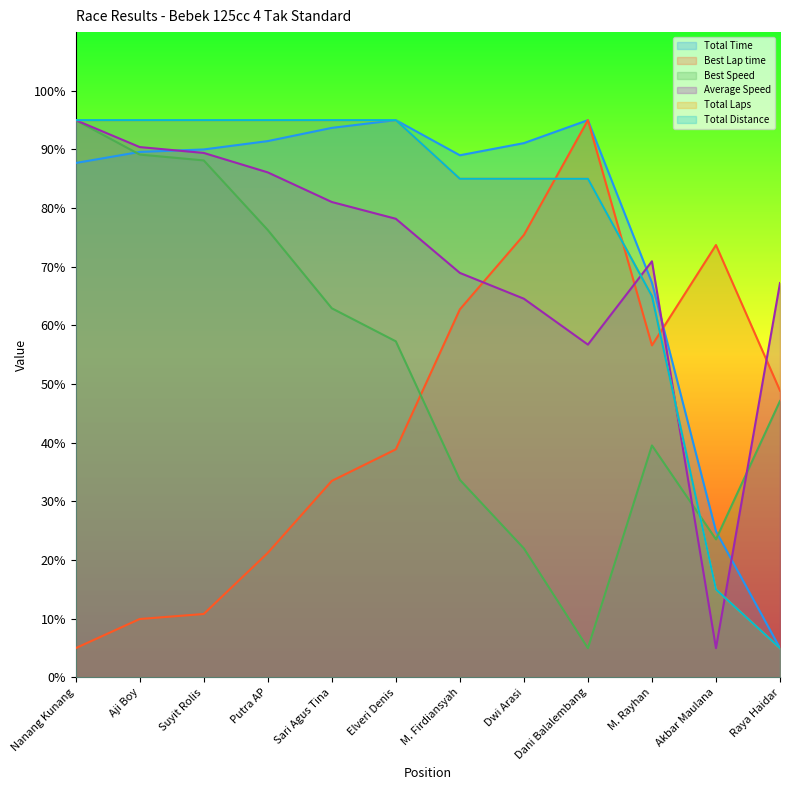

Reading left to right, transcribe all the data shown in this chart.

Total Time: Nanang Kunang=87.7	Aji Boy=89.6	Suyit Rolis=90.0	Putra AP=91.4	Sari Agus Tina=93.7	Elveri Denis=95.0	M. Firdiansyah=89.0	Dwi Arasi=91.1	Dani Balalembang=95.0	M. Rayhan=67.3	Akbar Maulana=24.9	Raya Haidar=5.0
Best Lap time: Nanang Kunang=5.0	Aji Boy=10.0	Suyit Rolis=10.8	Putra AP=21.2	Sari Agus Tina=33.5	Elveri Denis=38.9	M. Firdiansyah=62.7	Dwi Arasi=75.4	Dani Balalembang=95.0	M. Rayhan=56.6	Akbar Maulana=73.7	Raya Haidar=48.9
Best Speed: Nanang Kunang=95.0	Aji Boy=89.1	Suyit Rolis=88.1	Putra AP=76.3	Sari Agus Tina=62.9	Elveri Denis=57.3	M. Firdiansyah=33.7	Dwi Arasi=22.0	Dani Balalembang=5.0	M. Rayhan=39.6	Akbar Maulana=23.5	Raya Haidar=47.1
Average Speed: Nanang Kunang=95.0	Aji Boy=90.4	Suyit Rolis=89.4	Putra AP=86.1	Sari Agus Tina=81.0	Elveri Denis=78.2	M. Firdiansyah=69.0	Dwi Arasi=64.6	Dani Balalembang=56.7	M. Rayhan=70.9	Akbar Maulana=5.0	Raya Haidar=67.2
Total Laps: Nanang Kunang=95.0	Aji Boy=95.0	Suyit Rolis=95.0	Putra AP=95.0	Sari Agus Tina=95.0	Elveri Denis=95.0	M. Firdiansyah=85.0	Dwi Arasi=85.0	Dani Balalembang=85.0	M. Rayhan=65.0	Akbar Maulana=15.0	Raya Haidar=5.0
Total Distance: Nanang Kunang=95.0	Aji Boy=95.0	Suyit Rolis=95.0	Putra AP=95.0	Sari Agus Tina=95.0	Elveri Denis=95.0	M. Firdiansyah=85.0	Dwi Arasi=85.0	Dani Balalembang=85.0	M. Rayhan=65.0	Akbar Maulana=15.0	Raya Haidar=5.0